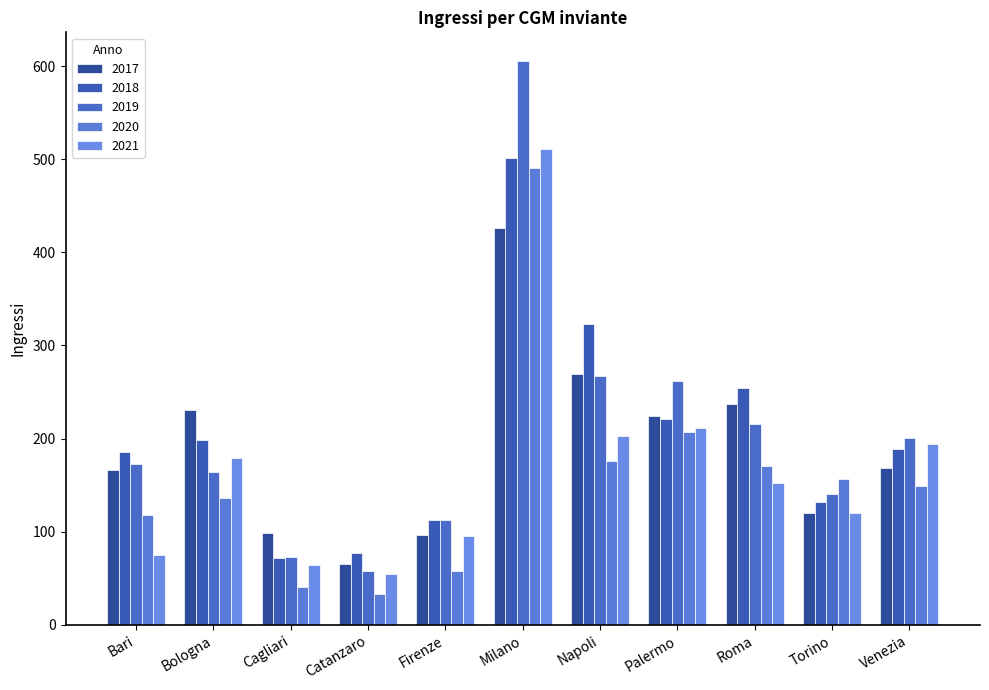

Reading left to right, list all the values displayed in this chart.

2017: Bari=166	Bologna=231	Cagliari=99	Catanzaro=65	Firenze=97	Milano=426	Napoli=269	Palermo=224	Roma=237	Torino=120	Venezia=168
2018: Bari=186	Bologna=198	Cagliari=72	Catanzaro=77	Firenze=113	Milano=501	Napoli=323	Palermo=221	Roma=254	Torino=132	Venezia=189
2019: Bari=173	Bologna=164	Cagliari=73	Catanzaro=58	Firenze=113	Milano=606	Napoli=267	Palermo=262	Roma=216	Torino=140	Venezia=201
2020: Bari=118	Bologna=136	Cagliari=41	Catanzaro=33	Firenze=58	Milano=491	Napoli=176	Palermo=207	Roma=171	Torino=157	Venezia=149
2021: Bari=75	Bologna=179	Cagliari=64	Catanzaro=55	Firenze=95	Milano=511	Napoli=203	Palermo=211	Roma=152	Torino=120	Venezia=194